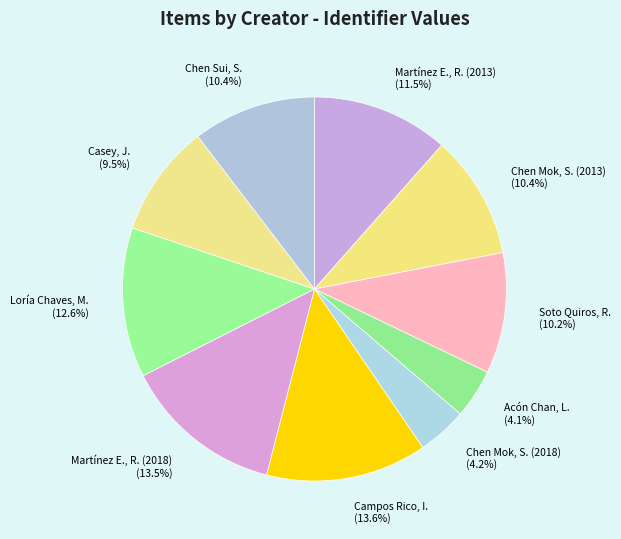

Do Soto Quiros, R. and Chen Mok, S. (2013) together represent more than half of the pie?

No